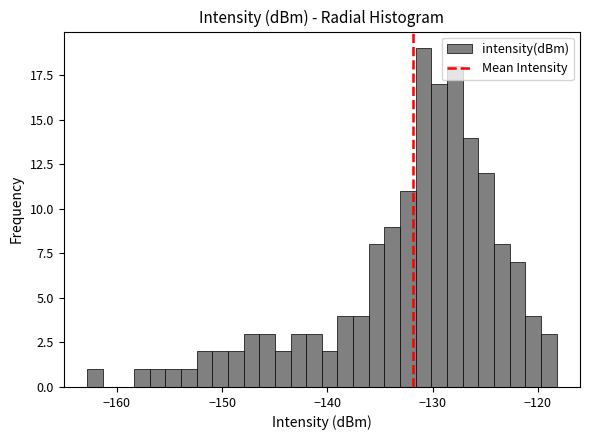

Read against the x-axis, roughly where is the centre of the tallest bar?

-131